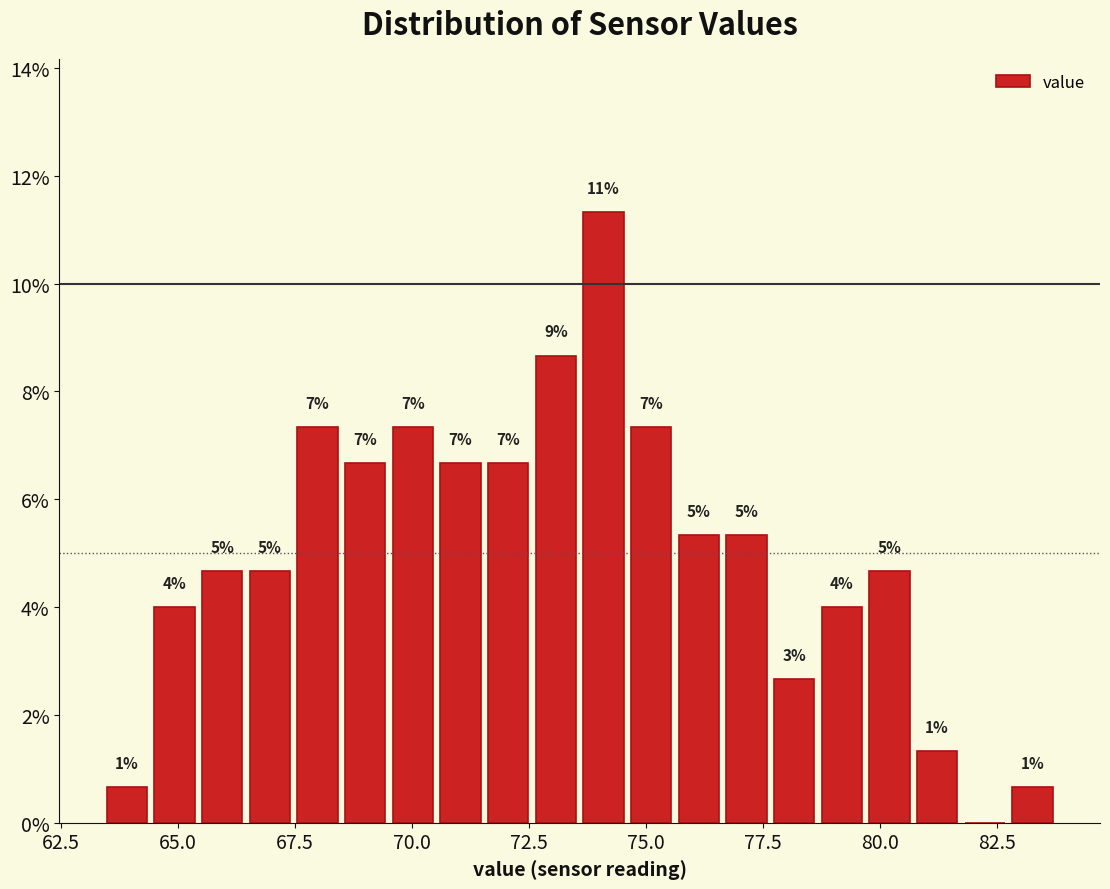

Read against the x-axis, roughly where is the centre of the tallest bar?

74.0